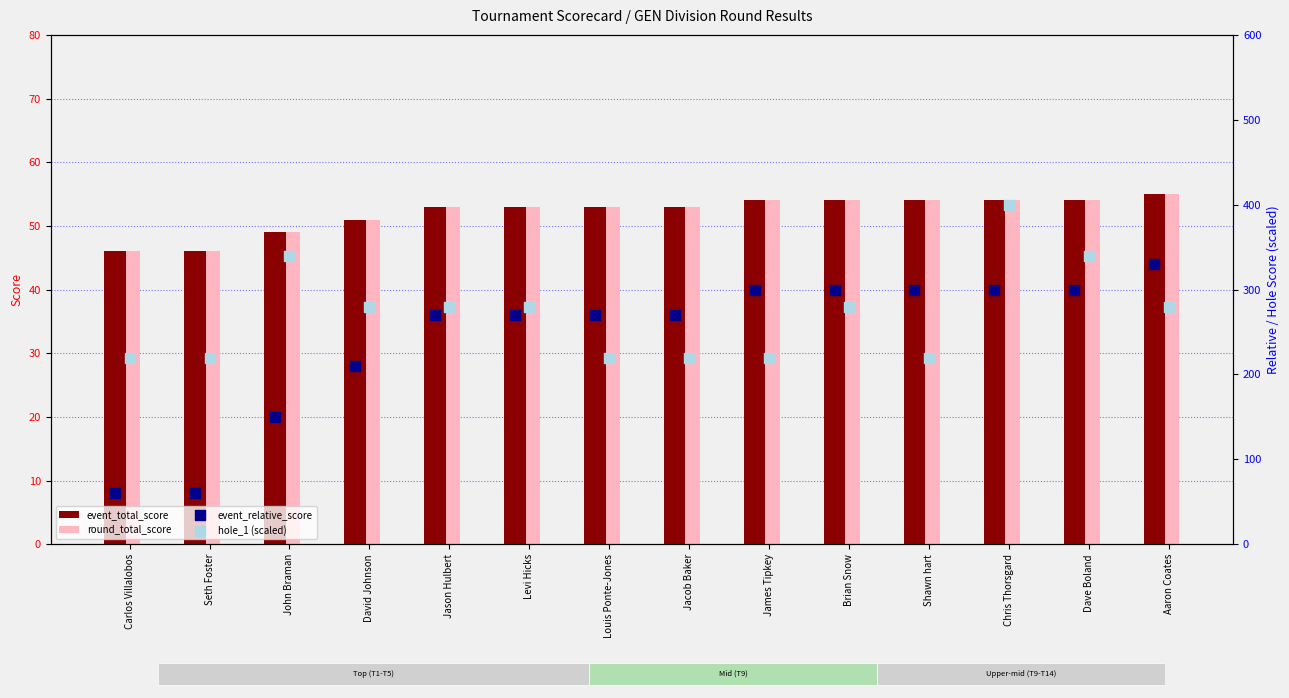

At how many categories does at least one series exceed 139?

14